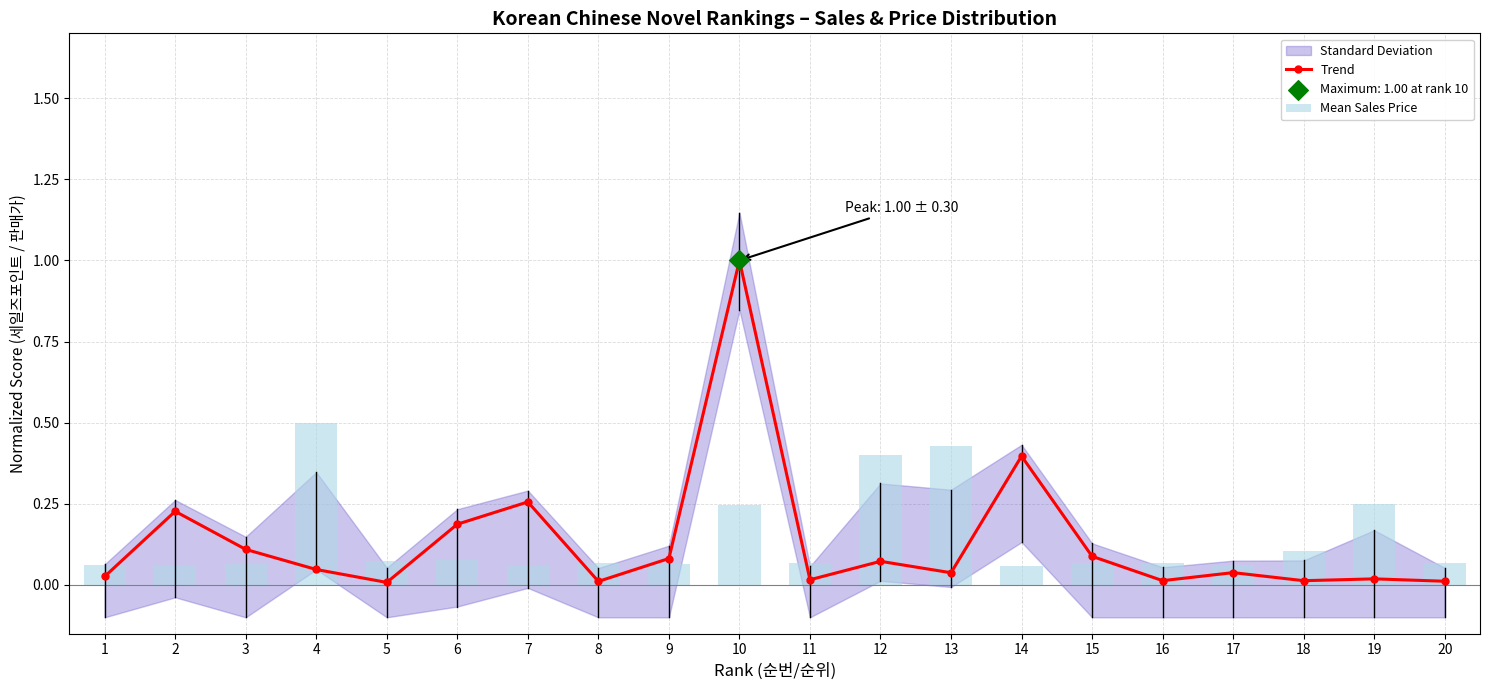

Which series contains the lowest Y value?

Trend